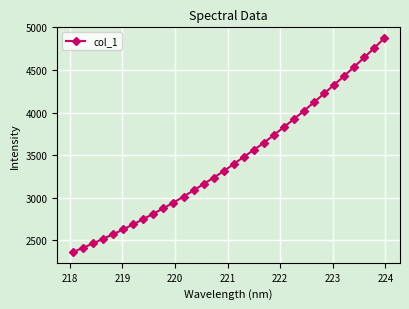

What is the sum of all values?

110312.7